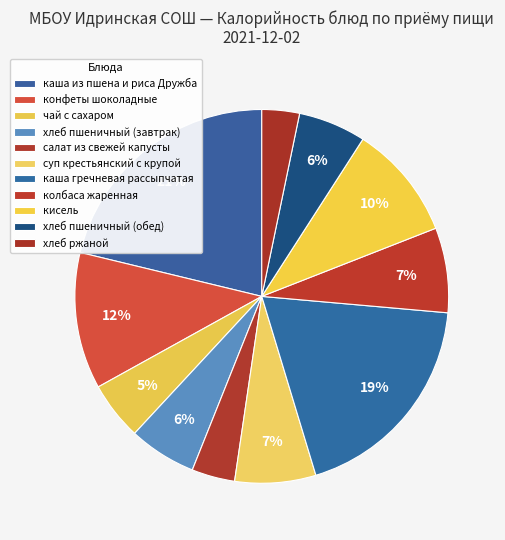

How many segments does this pie chart have?

11